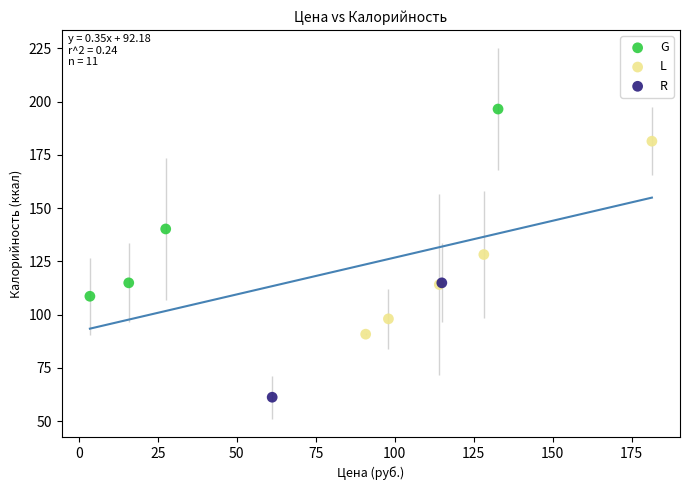

What are all the series names shown in the legend?

G, L, R